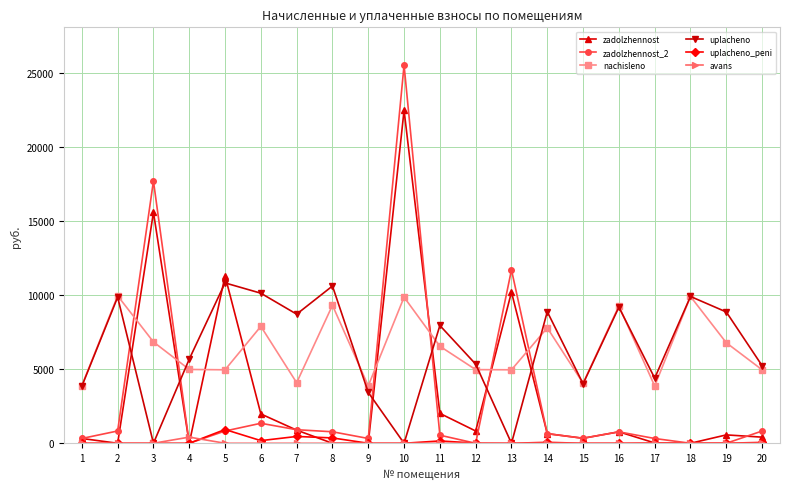

The value of nachisleno at 17 is 3866.8. True or false?

True